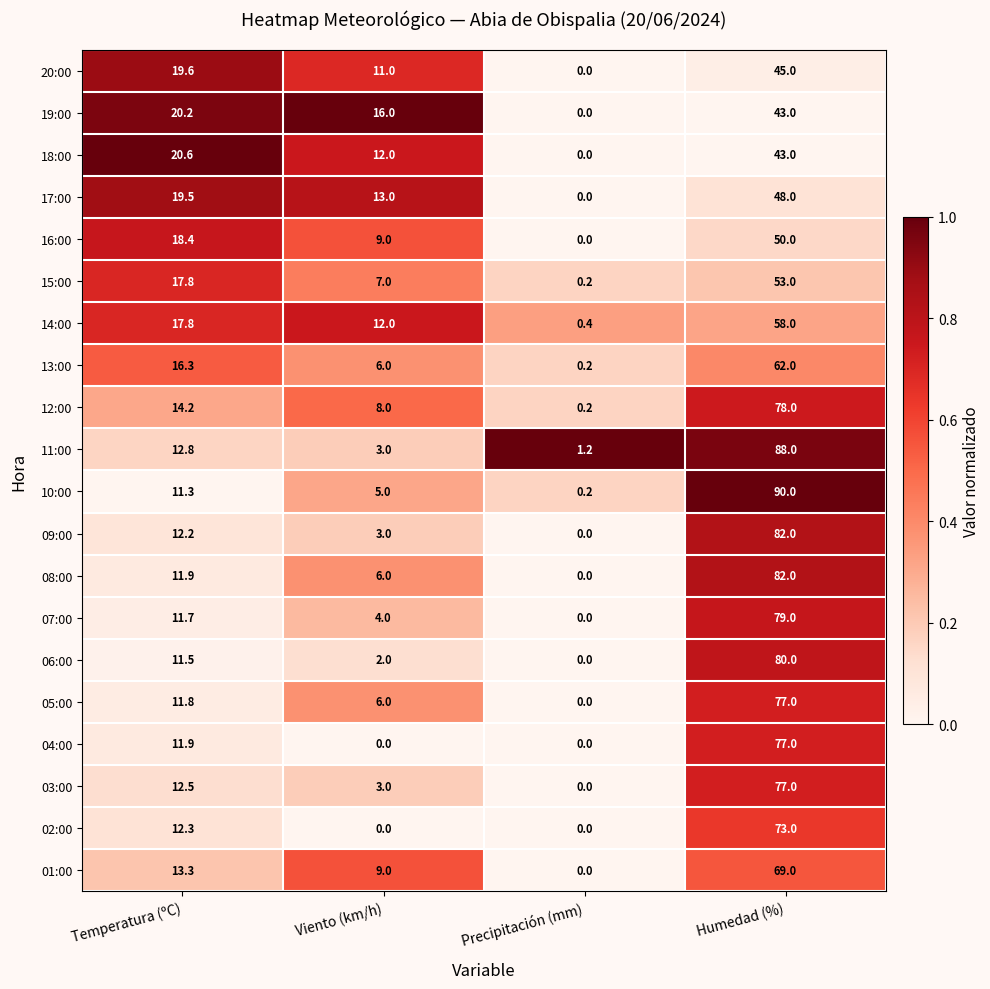

Rank the categories by 06:00 value from highest to lowest.

Humedad (%), Temperatura (ºC), Viento (km/h), Precipitación (mm)